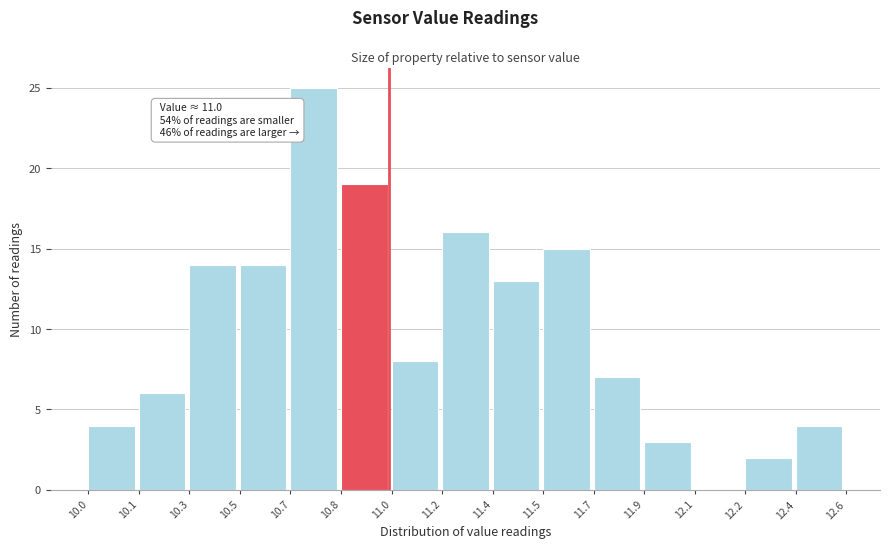

Reading left to right, extract all data points from this chart.

10.0=4	10.1=6	10.3=14	10.5=14	10.7=25	10.8=19	11.0=8	11.2=16	11.4=13	11.5=15	11.7=7	11.9=3	12.1=0	12.2=2	12.4=4